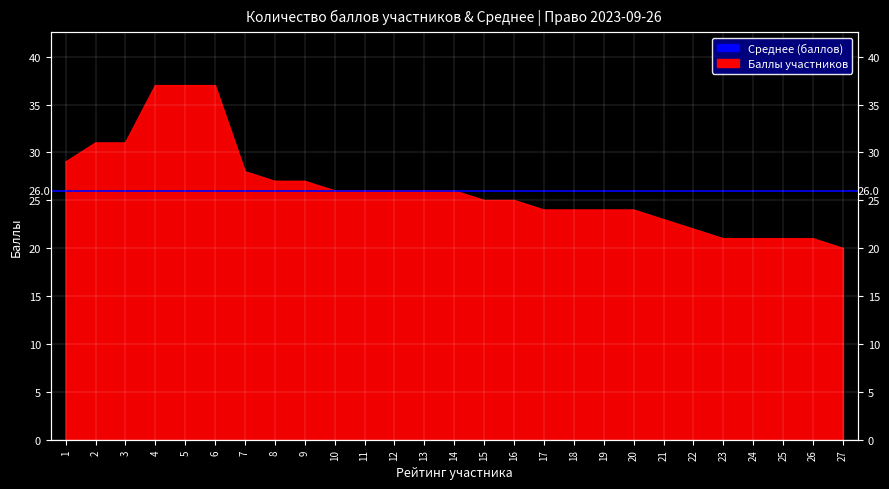

Is it true that the value at 19 is 11?

False